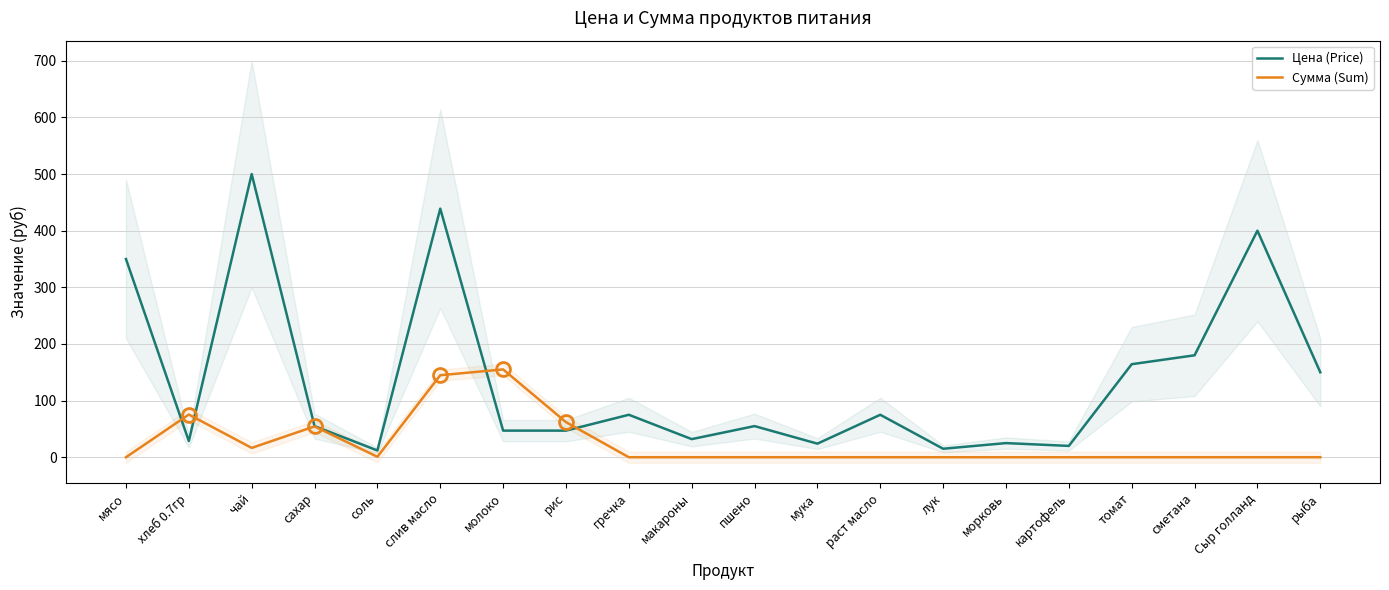

Rank the series by their maximum value, from lowest to highest.

Сумма (Sum), Цена (Price)